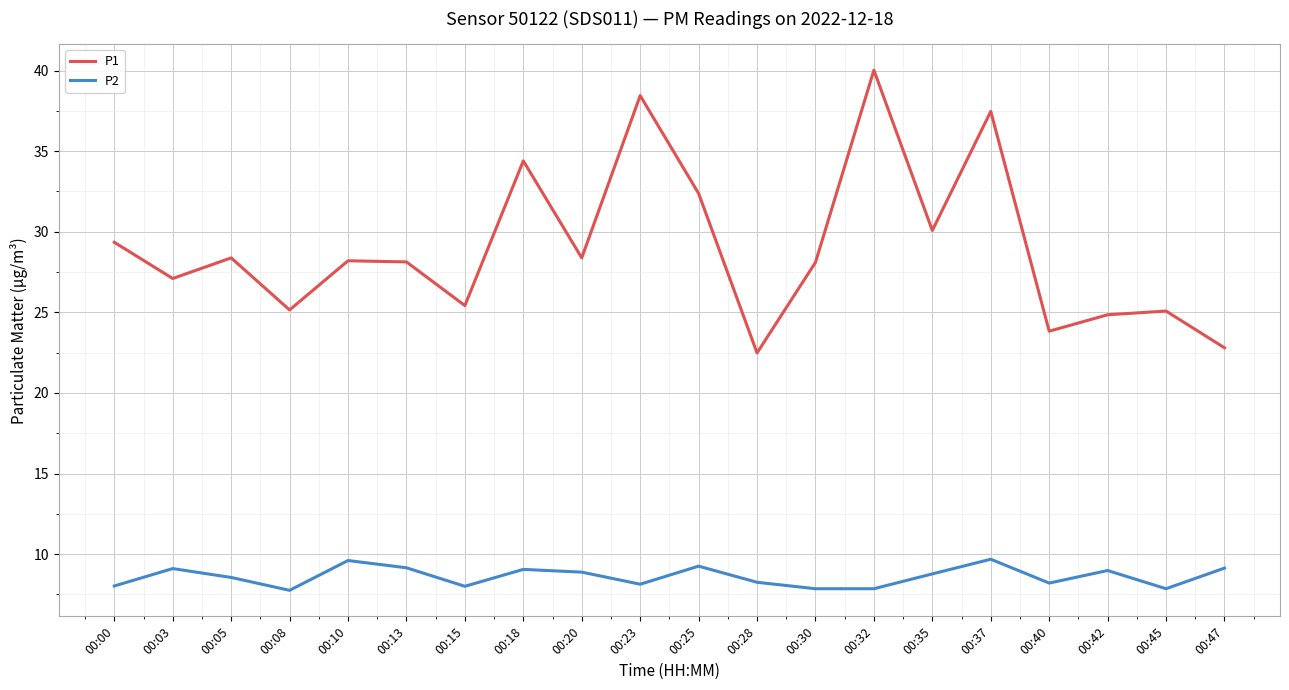

Rank the series by their average value, from highest to lowest.

P1, P2